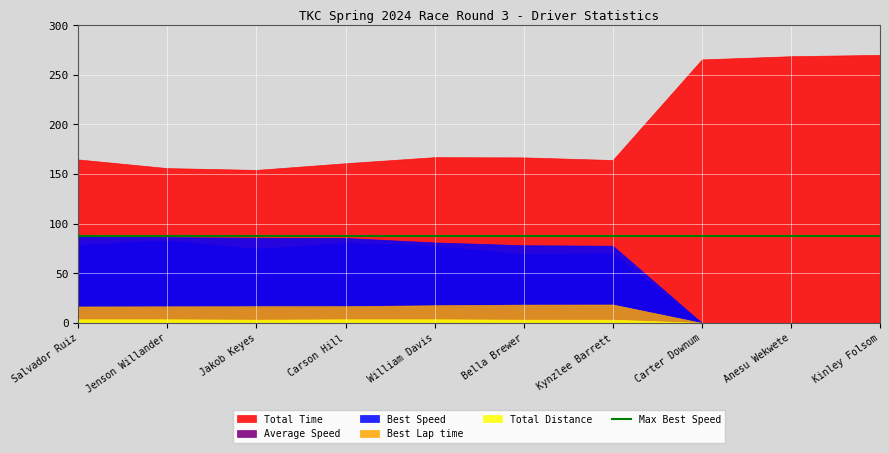

True or false: Total Time has more than 0 points higher than both neighbors.

True